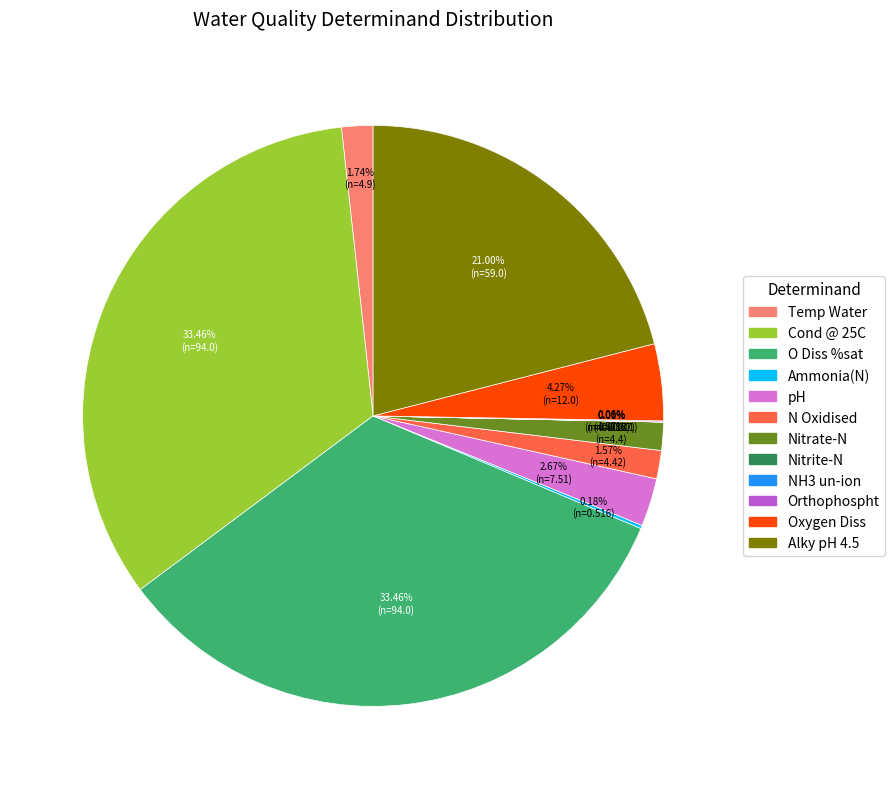

Does O Diss %sat account for over 50% of the chart?

No